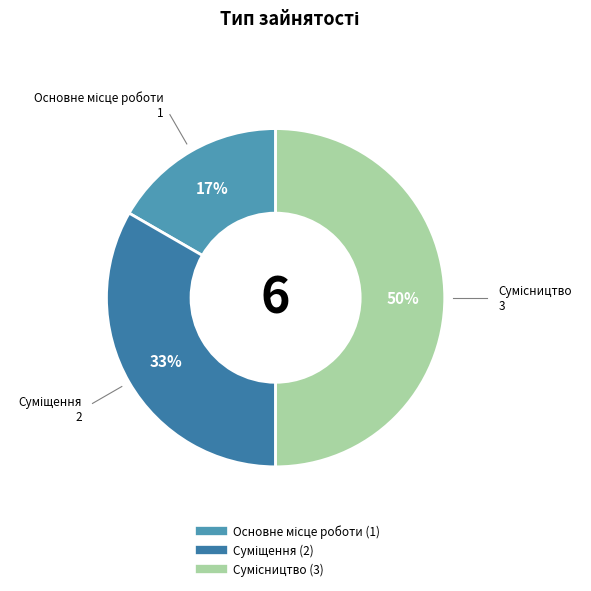

To the nearest percent, what is the average slice percentage?

33%